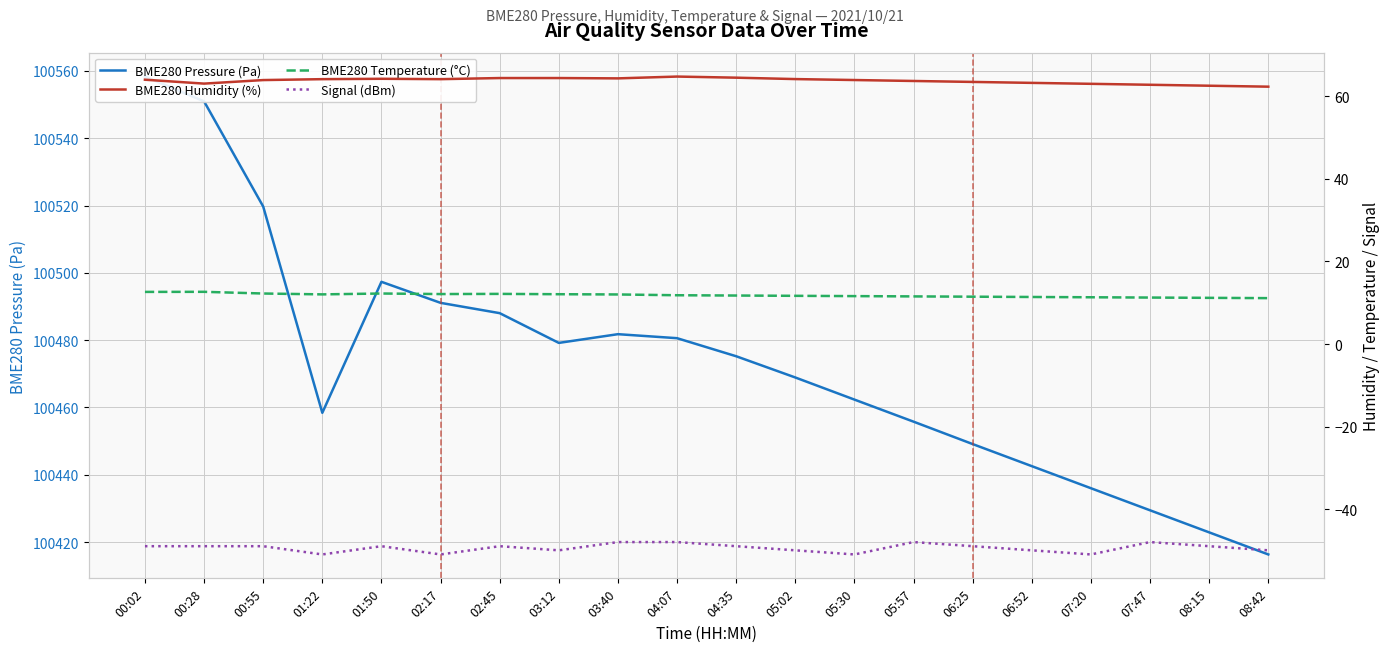

True or false: BME280 Pressure (Pa) has more than 0 interior local peaks.

True